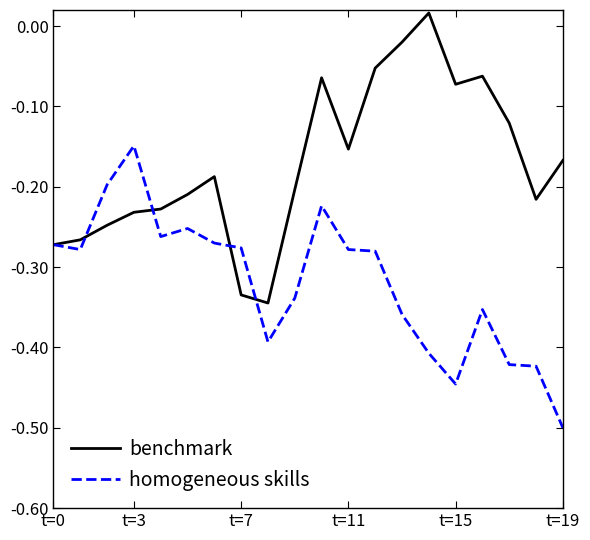

Which series has the largest total across all categories?

benchmark